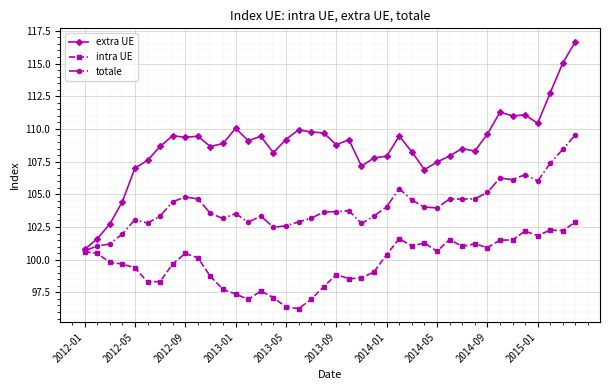

What is the value of the intra UE point at the 28th from the left?

101.3